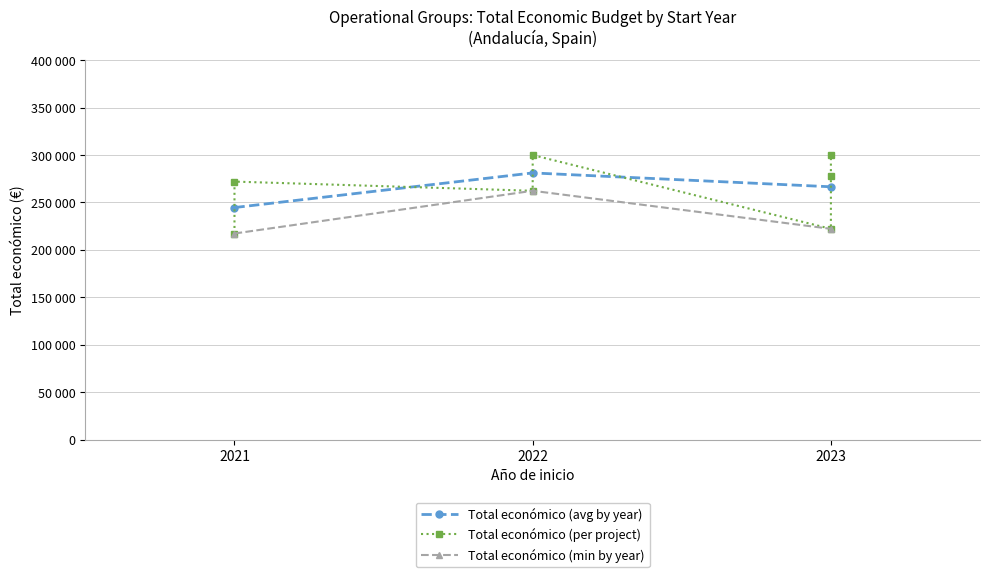

True or false: the data shows 533334 at 2023.

False